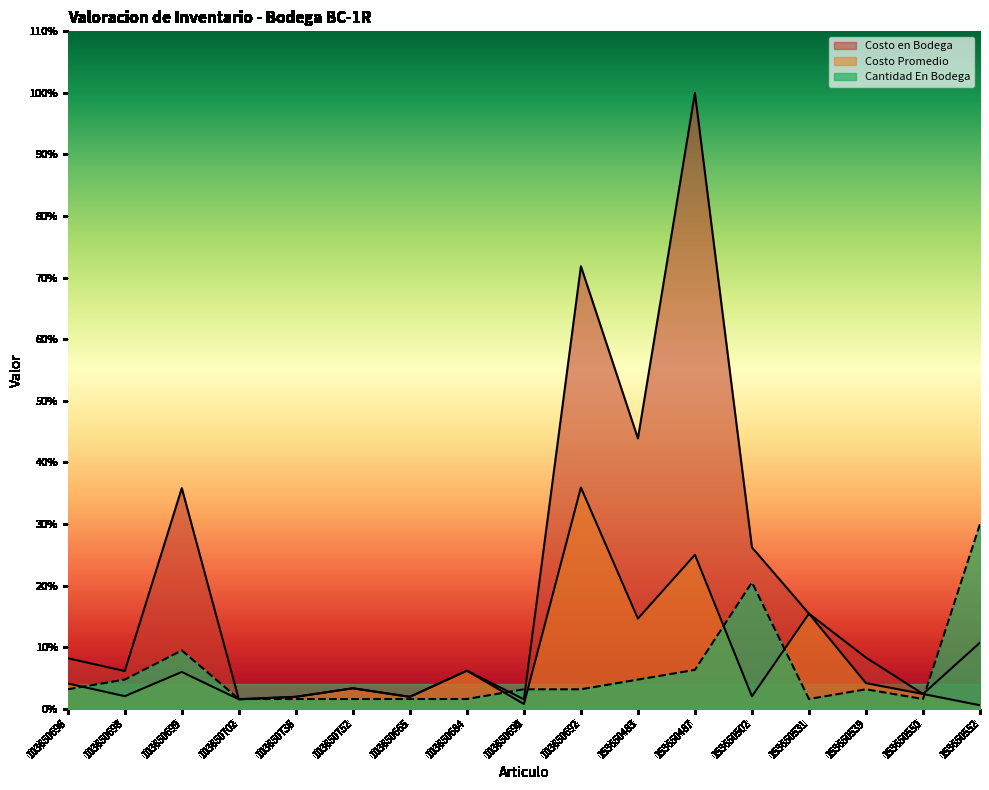

At how many categories does at least one series exceed 74?

1